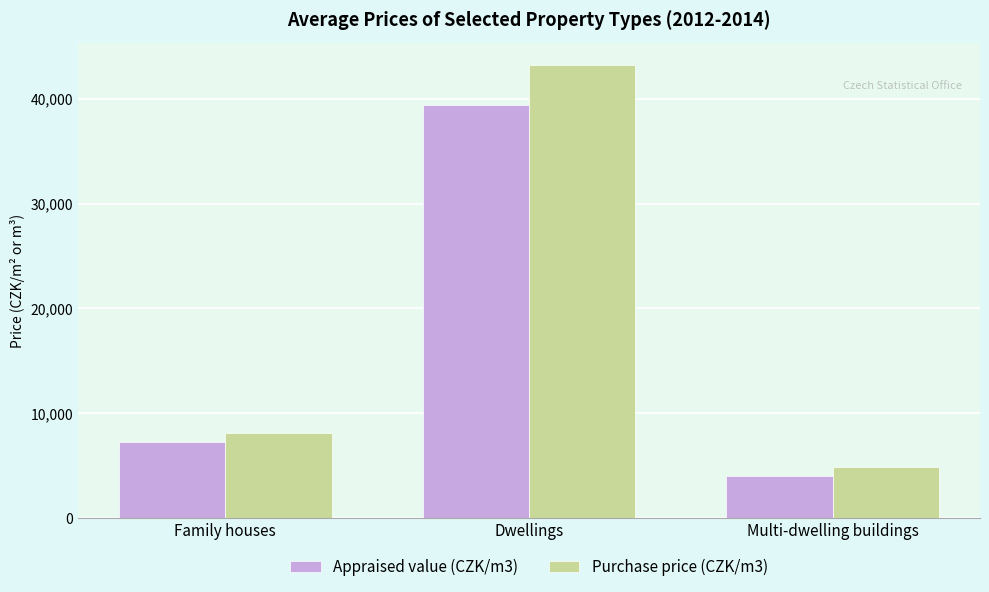

Is it true that Purchase price (CZK/m3) equals 8124 at Family houses?

True